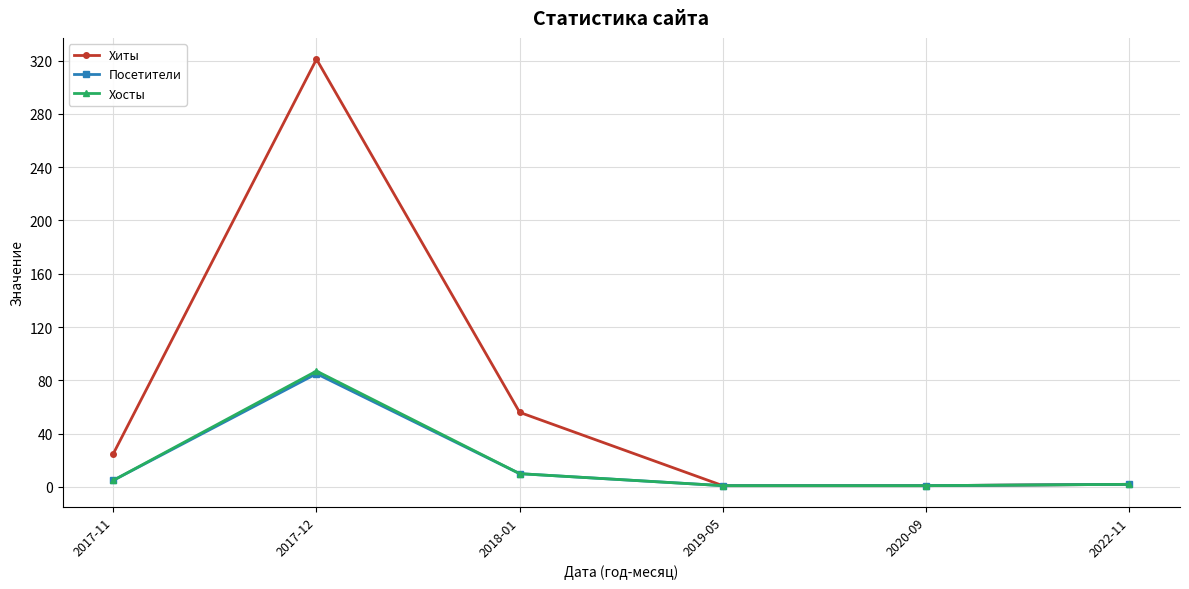

What is the smallest value displayed?

1